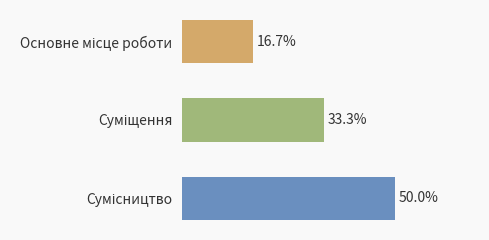

Are the bars horizontal?

Yes